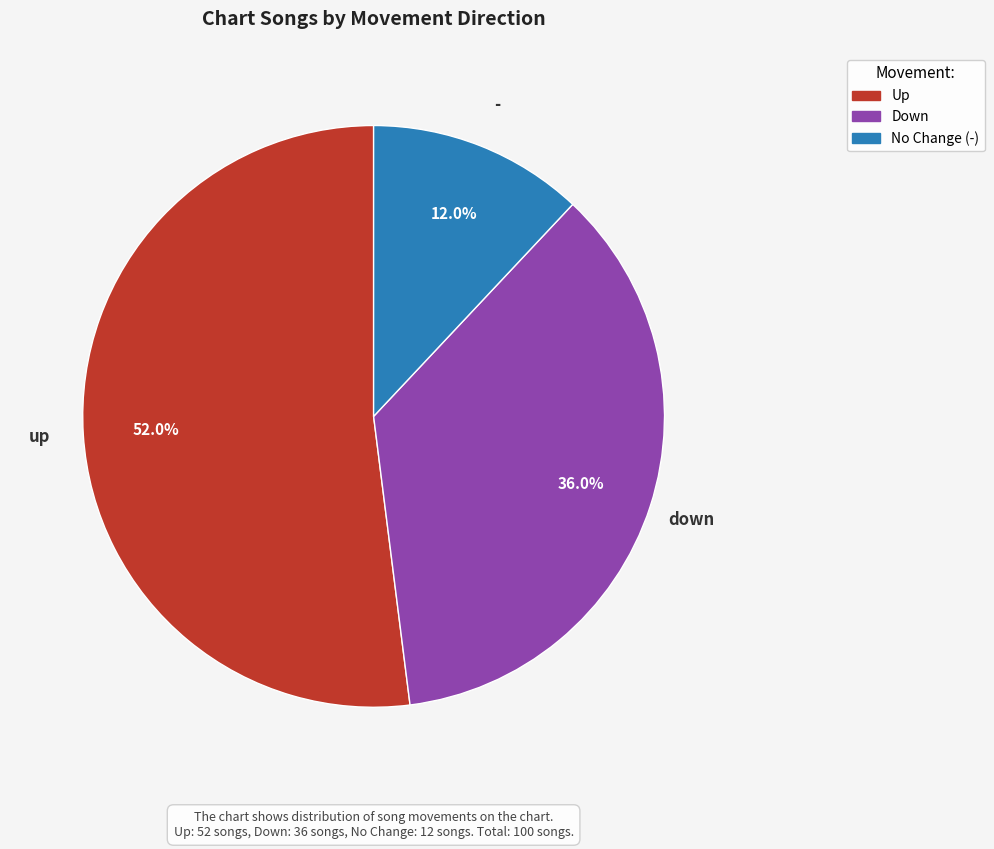

What is the ratio of the value at - to the value at up?

0.2